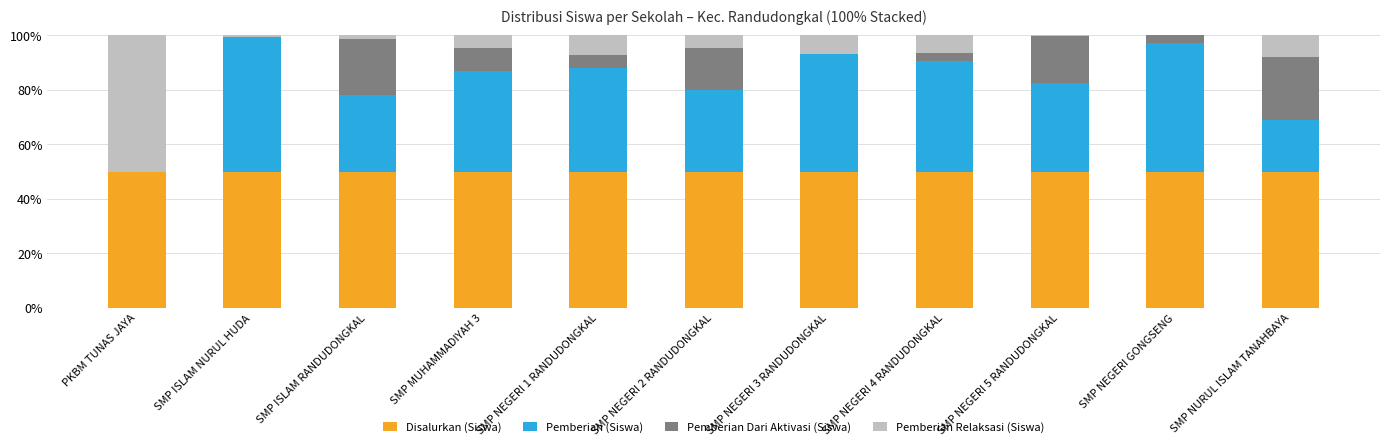

What is the highest value of the Disalurkan (Siswa) series?

50.0